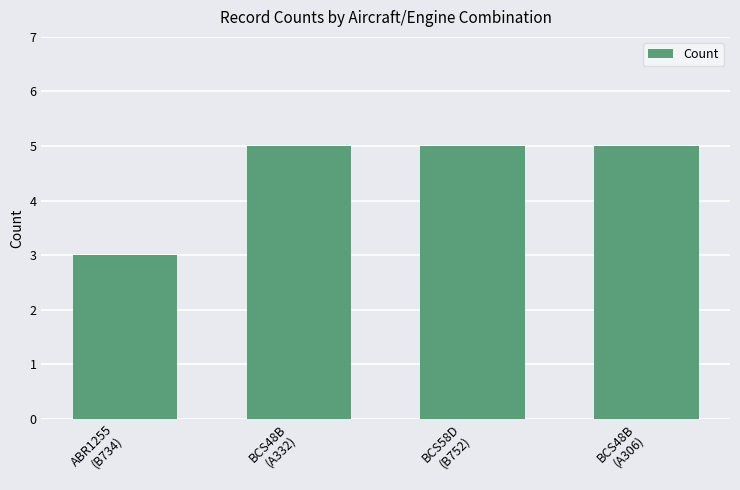

What is the label of the 1st bar from the right?

BCS48B
(A306)